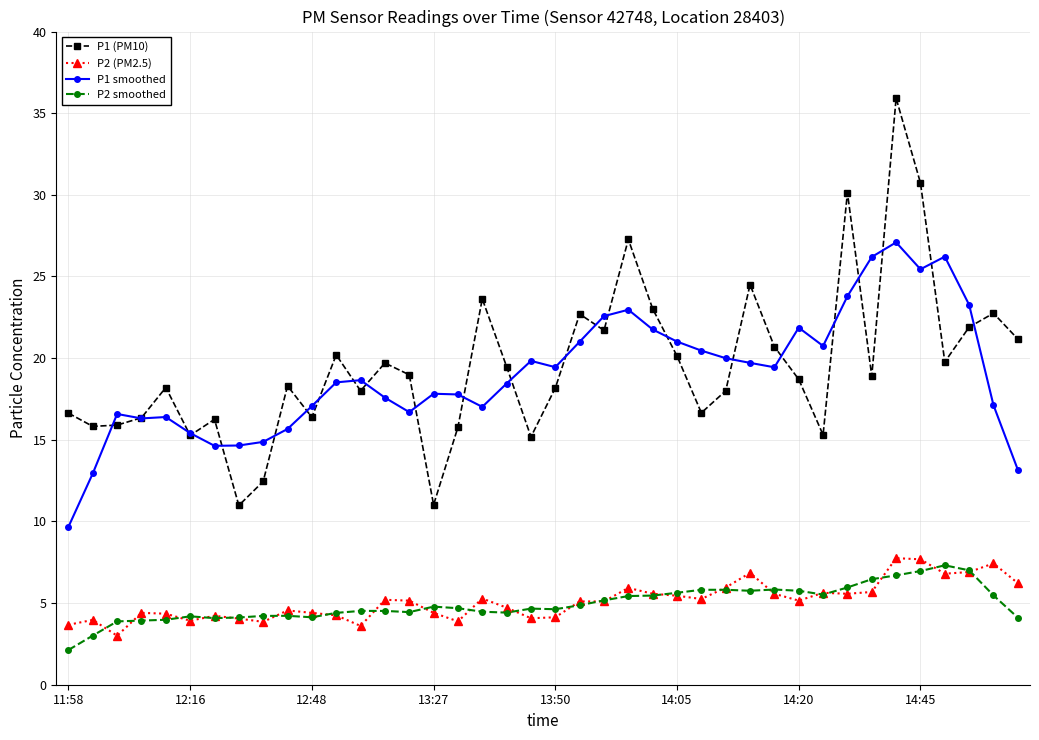

What is the minimum value for P2 (PM2.5)?

3.0